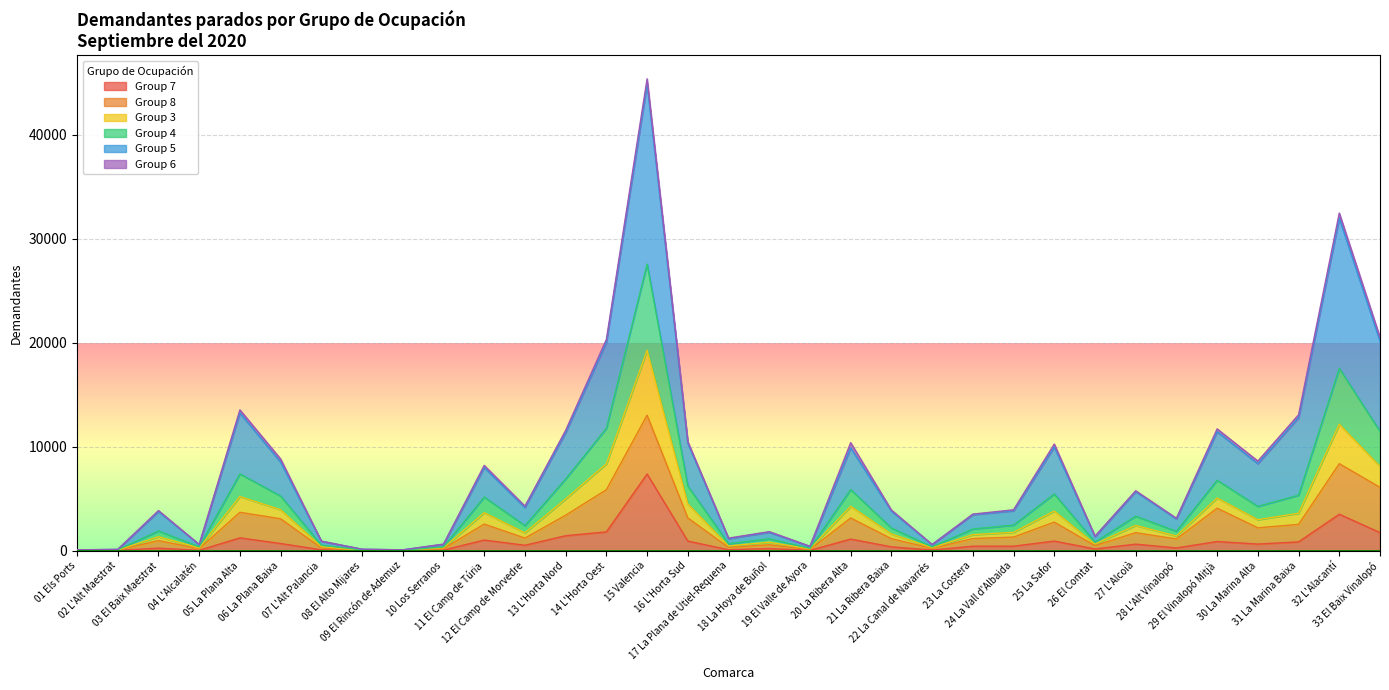

True or false: Group 3 has more than 1 interior local peaks.

True